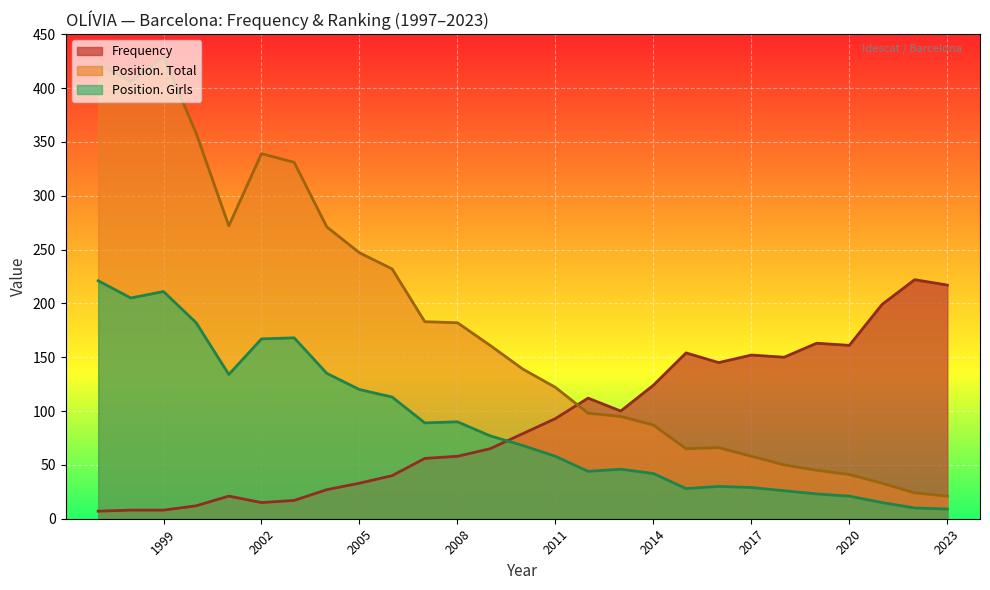

What is the highest value of the Frequency series?

222